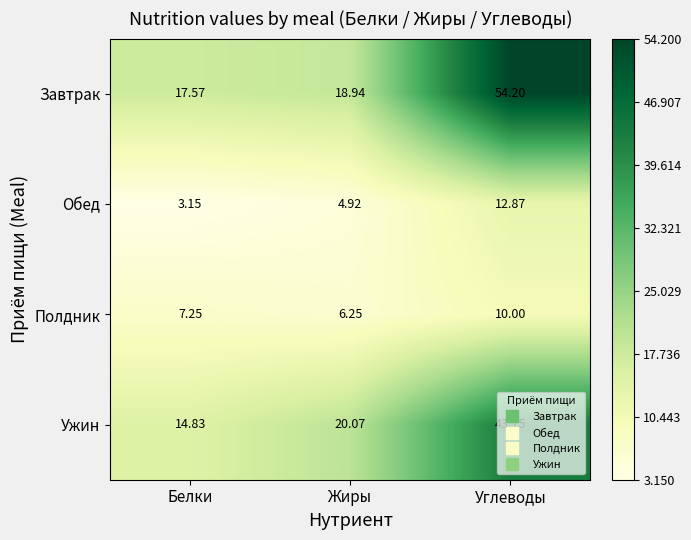

Where does the Завтрак series first go above 18?

Жиры